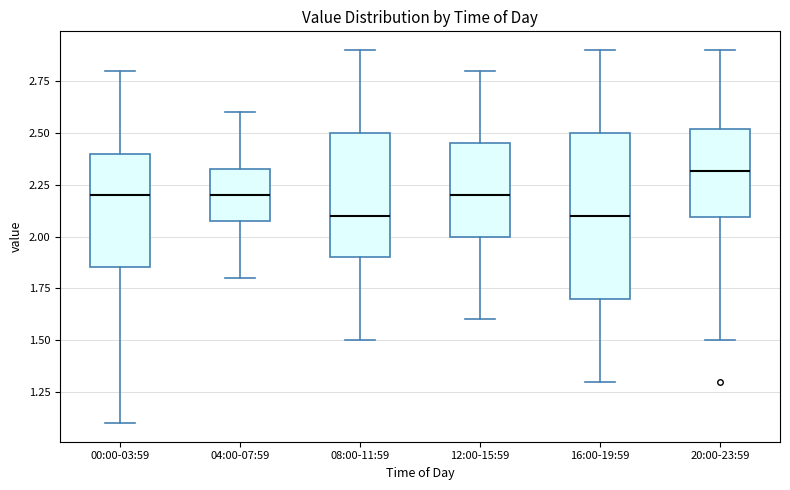

Reading left to right, transcribe this box plot: for each box, give where its median line is, the range the box spans, and where its two whiskers end, as read against the y-axis. The values are not printed on the chart, so give them approximately, as read against the axis.

00:00-03:59: median 2.20, box 1.85 to 2.40, whiskers 1.10 to 2.80
04:00-07:59: median 2.20, box 2.10 to 2.35, whiskers 1.80 to 2.60
08:00-11:59: median 2.10, box 1.90 to 2.50, whiskers 1.50 to 2.90
12:00-15:59: median 2.20, box 2.00 to 2.45, whiskers 1.60 to 2.80
16:00-19:59: median 2.10, box 1.70 to 2.50, whiskers 1.30 to 2.90
20:00-23:59: median 2.30, box 2.10 to 2.50, whiskers 1.50 to 2.90